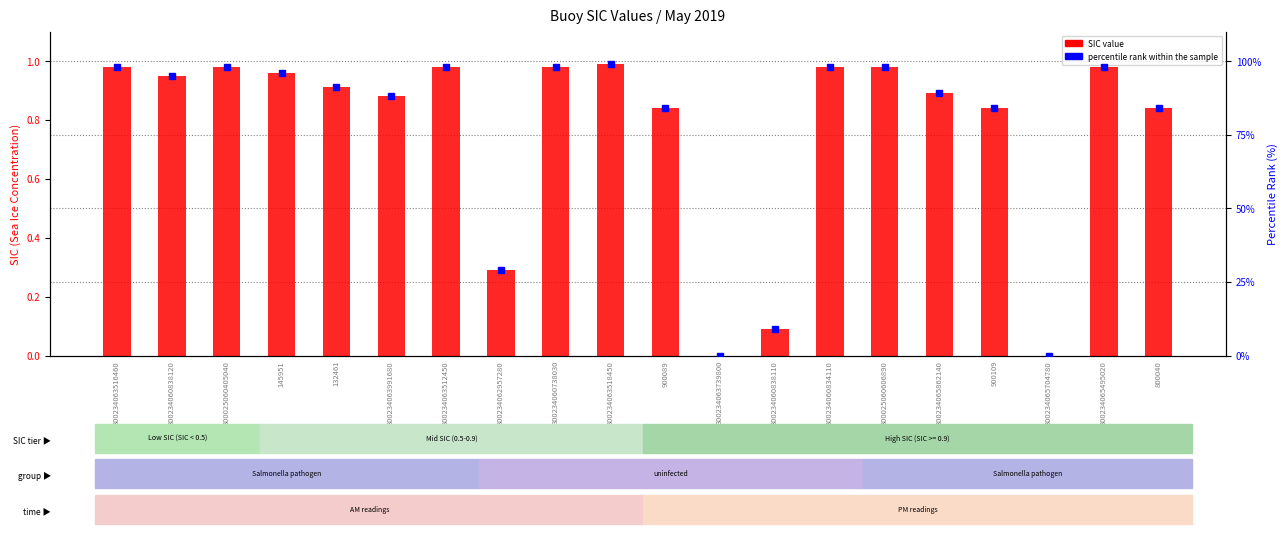

How many values in the SIC value series exceed 0?

18